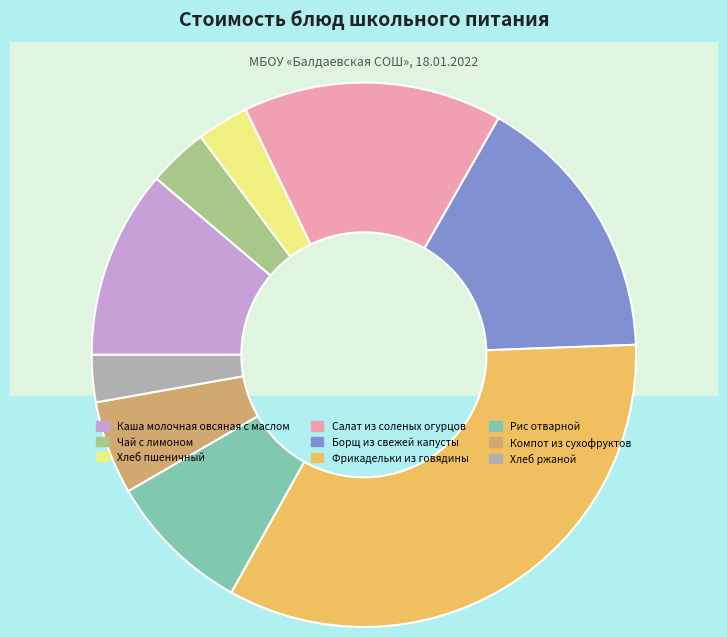

To the nearest percent, what portion does Компот из сухофруктов represent?

6%